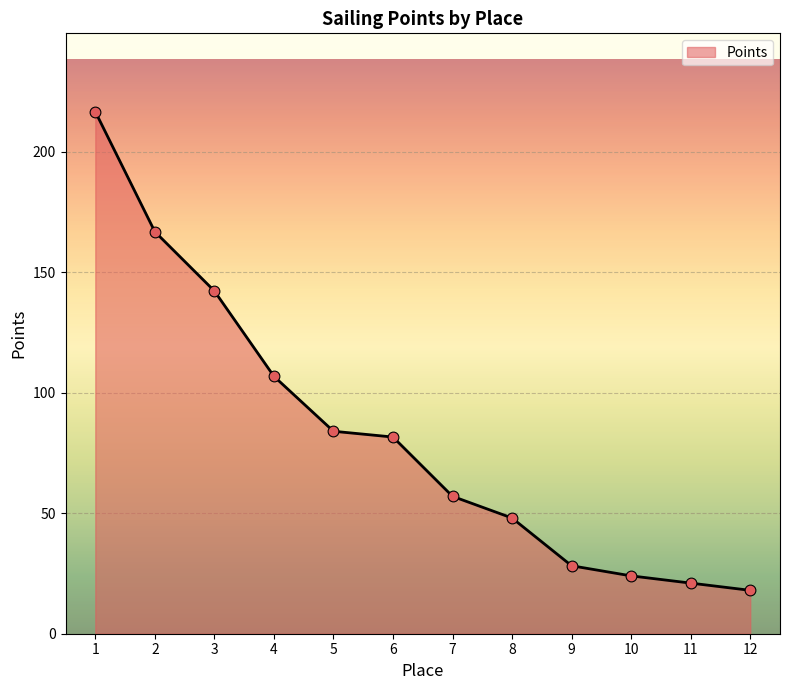

Which has a higher value, 12 or 5?

5